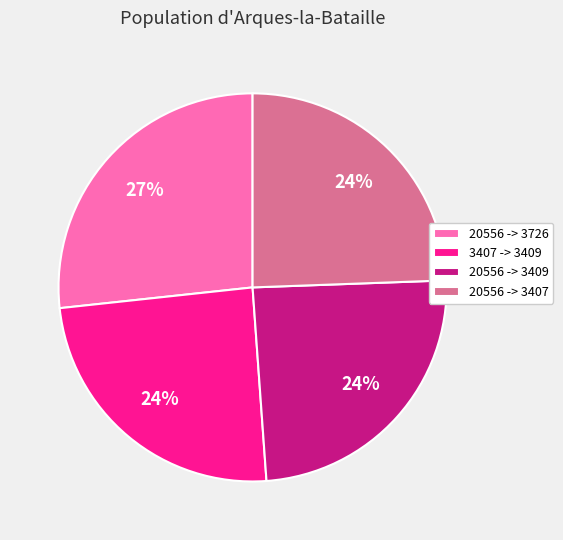

Which category has the biggest portion of the pie?

20556 -> 3726